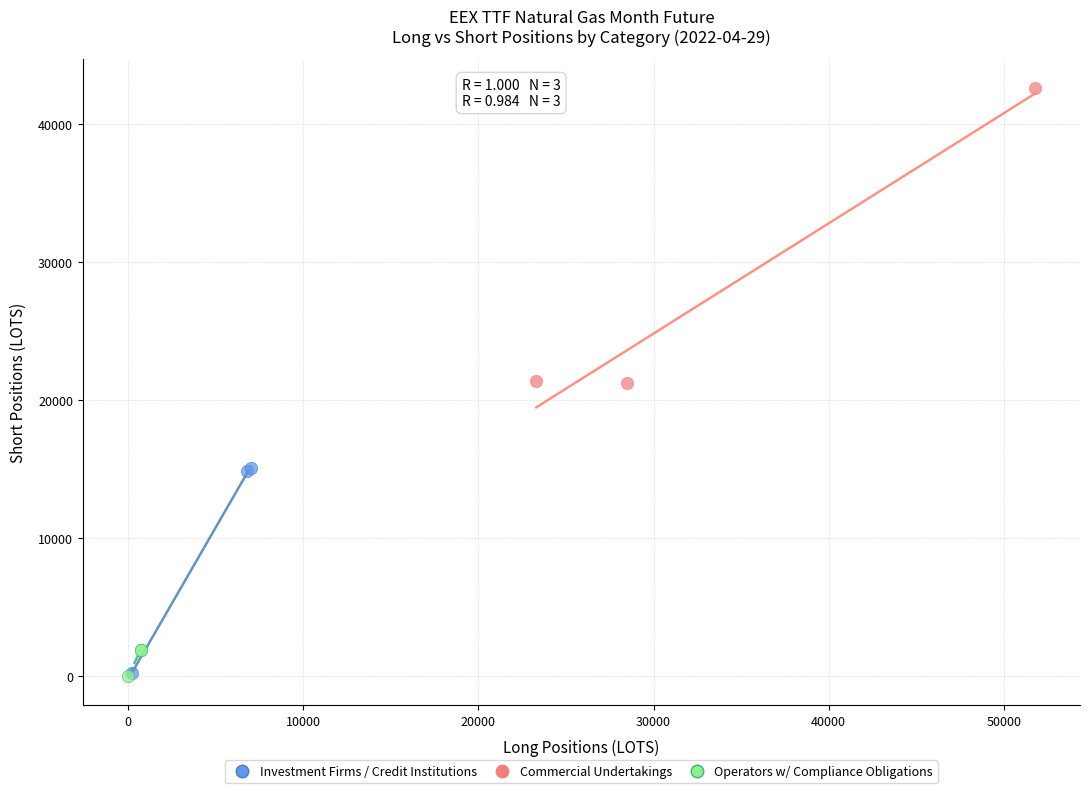

Which series reaches the maximum Y coordinate?

Commercial Undertakings